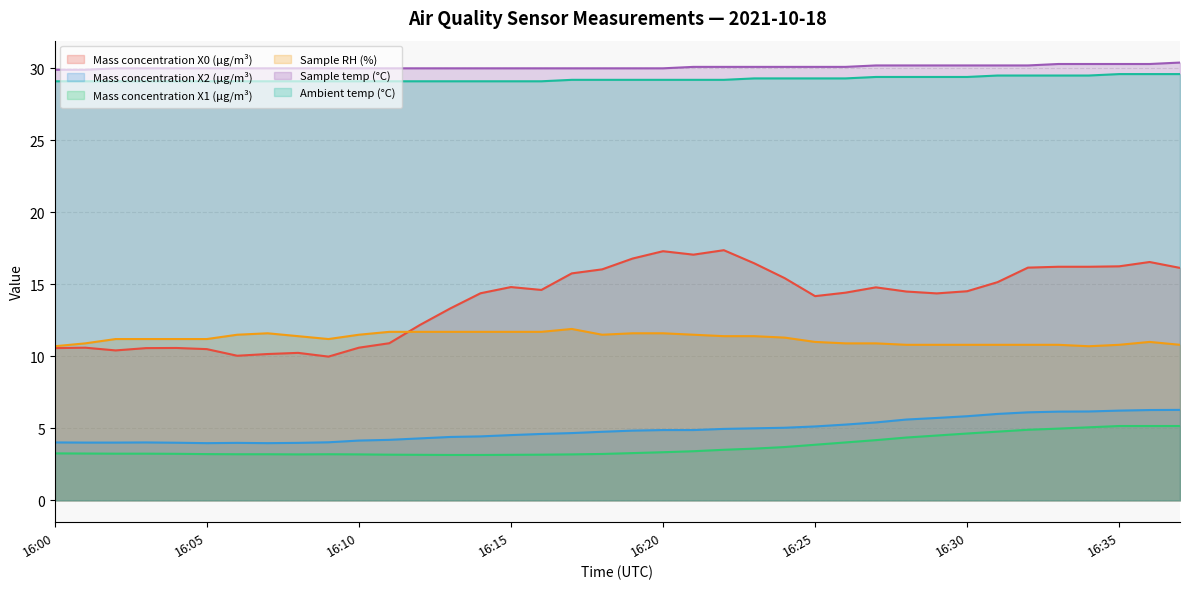

What is the value of the Sample RH (%) point at the 24th from the left?

11.4